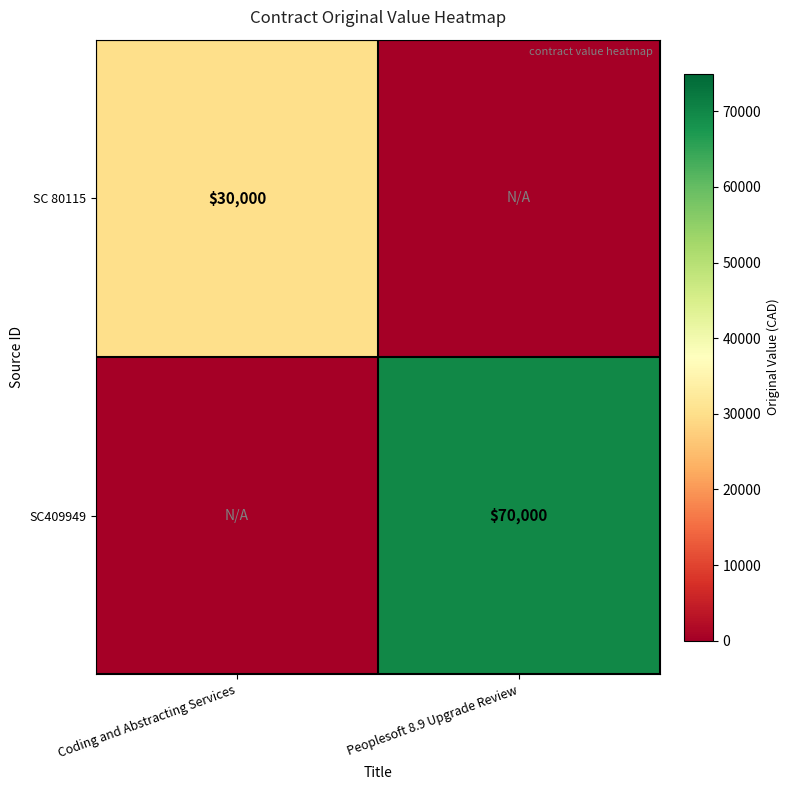

Count the number of data series in this chart.

2